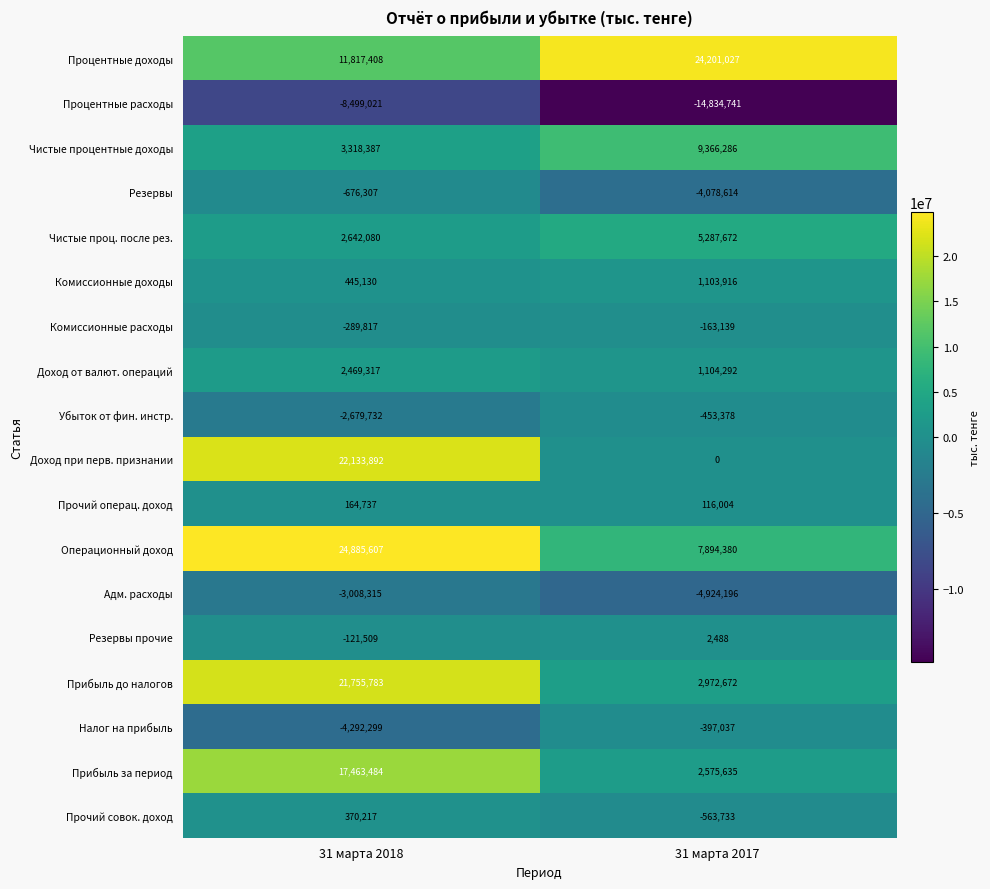

What is the difference between the Прибыль до налогов values at 31 марта 2017 and 31 марта 2018?

18783111